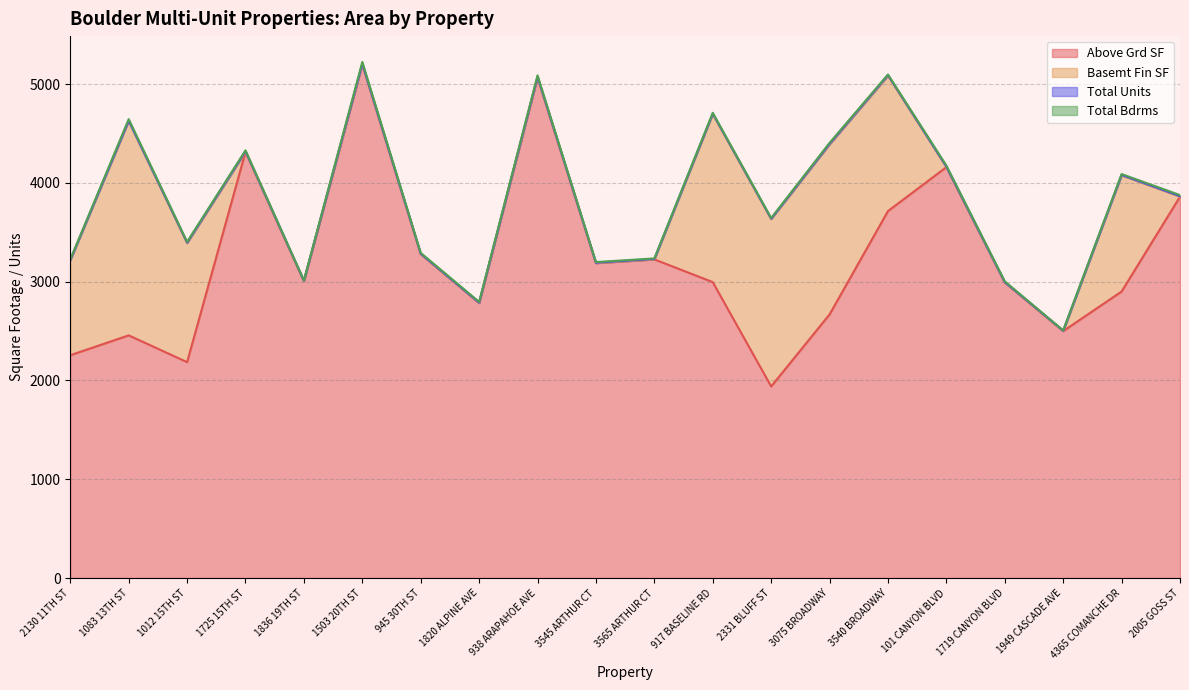

In Total Units, how many points are higher than both neighbors (excluding endpoints)?

4